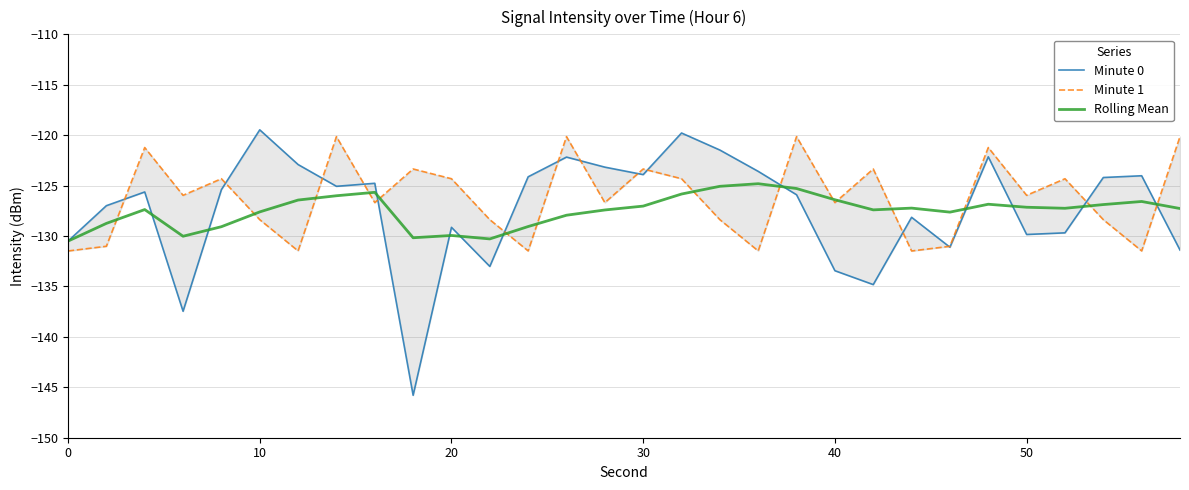

The Rolling Mean series shows -219.2 at 30. True or false?

False